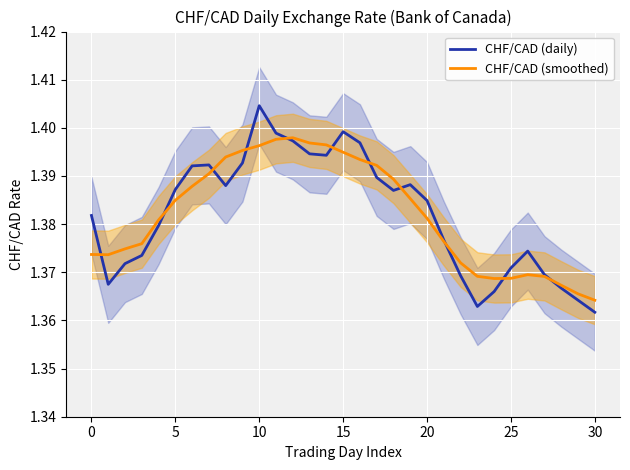

How many times do CHF/CAD (daily) and CHF/CAD (smoothed) cross each other?

11